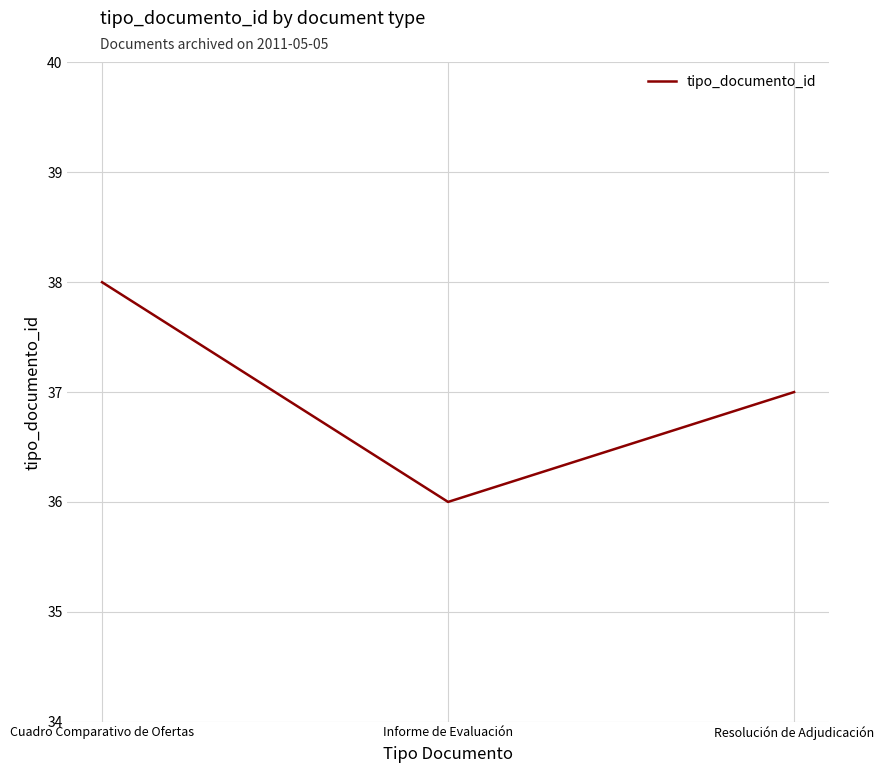

What position from the left is Cuadro Comparativo de Ofertas?

1